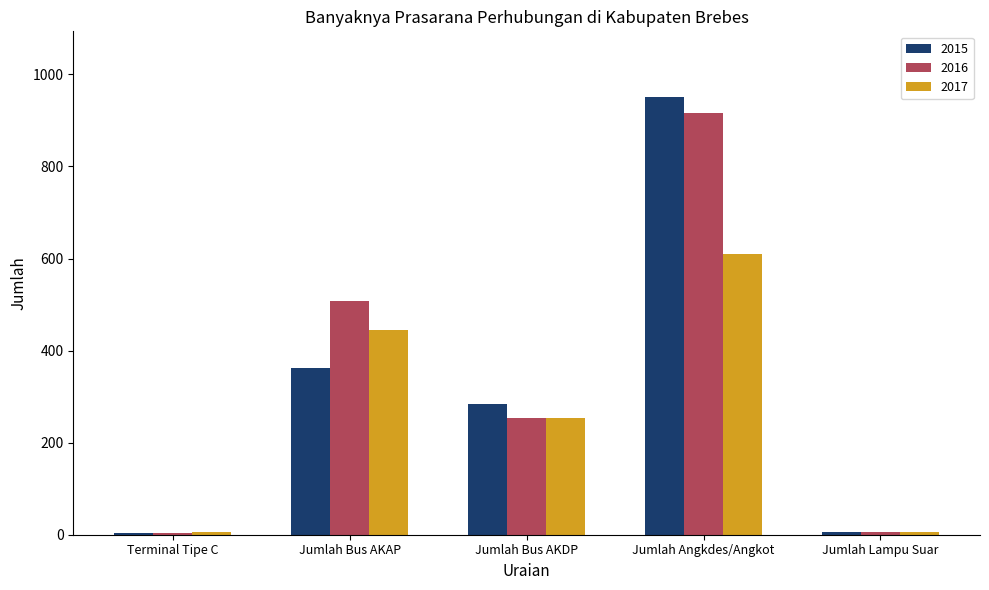

Where is 2015 nearest to the value 477?

Jumlah Bus AKAP